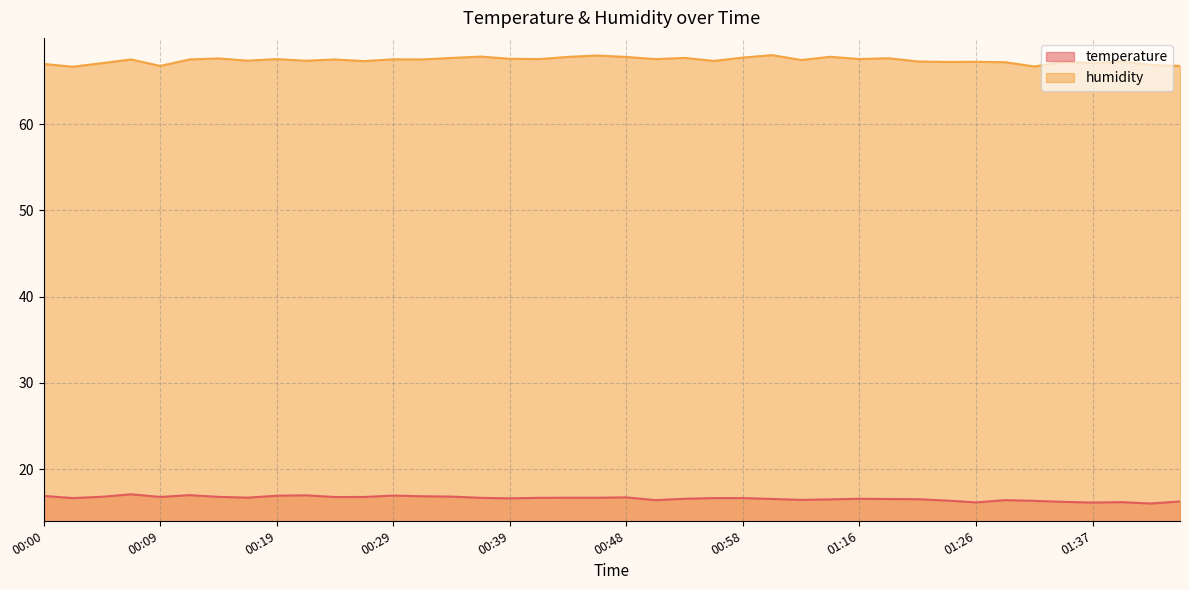

Which series has the largest range (max minus min)?

humidity